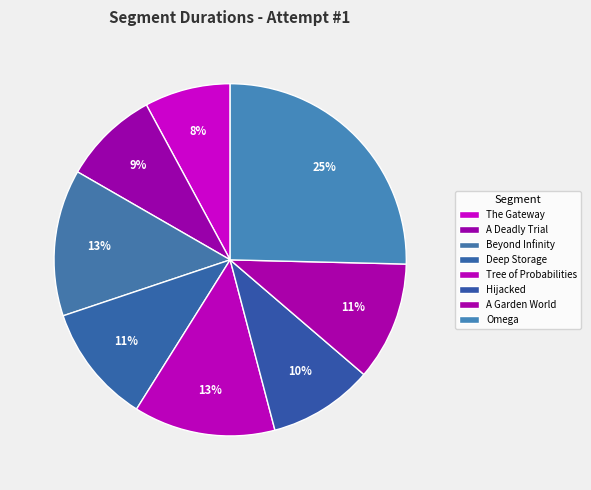

What percentage is the Beyond Infinity slice, to the nearest percent?

13%